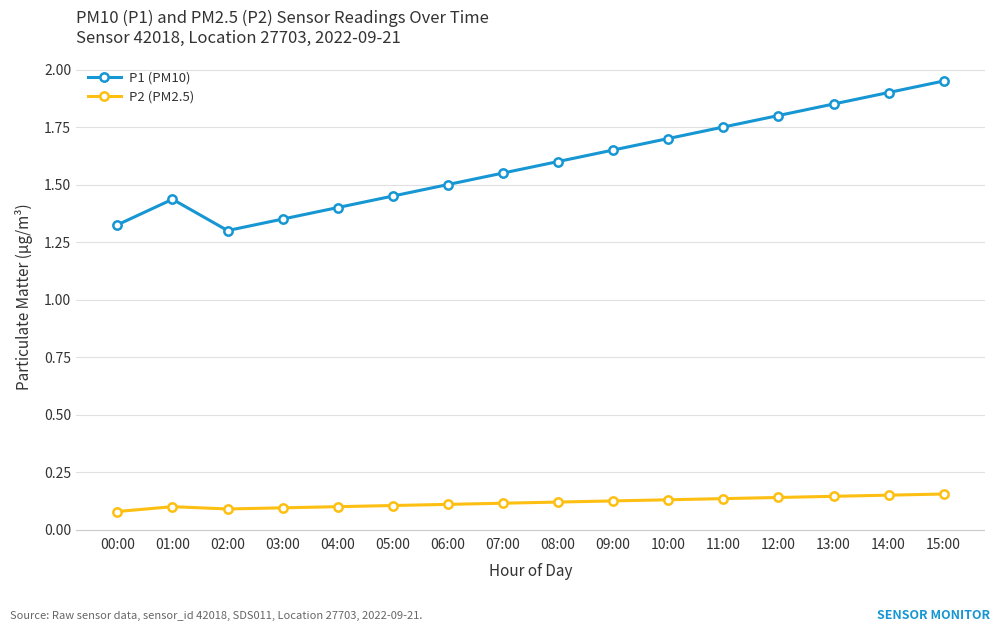

Is this an area chart (filled region under the line)?

No